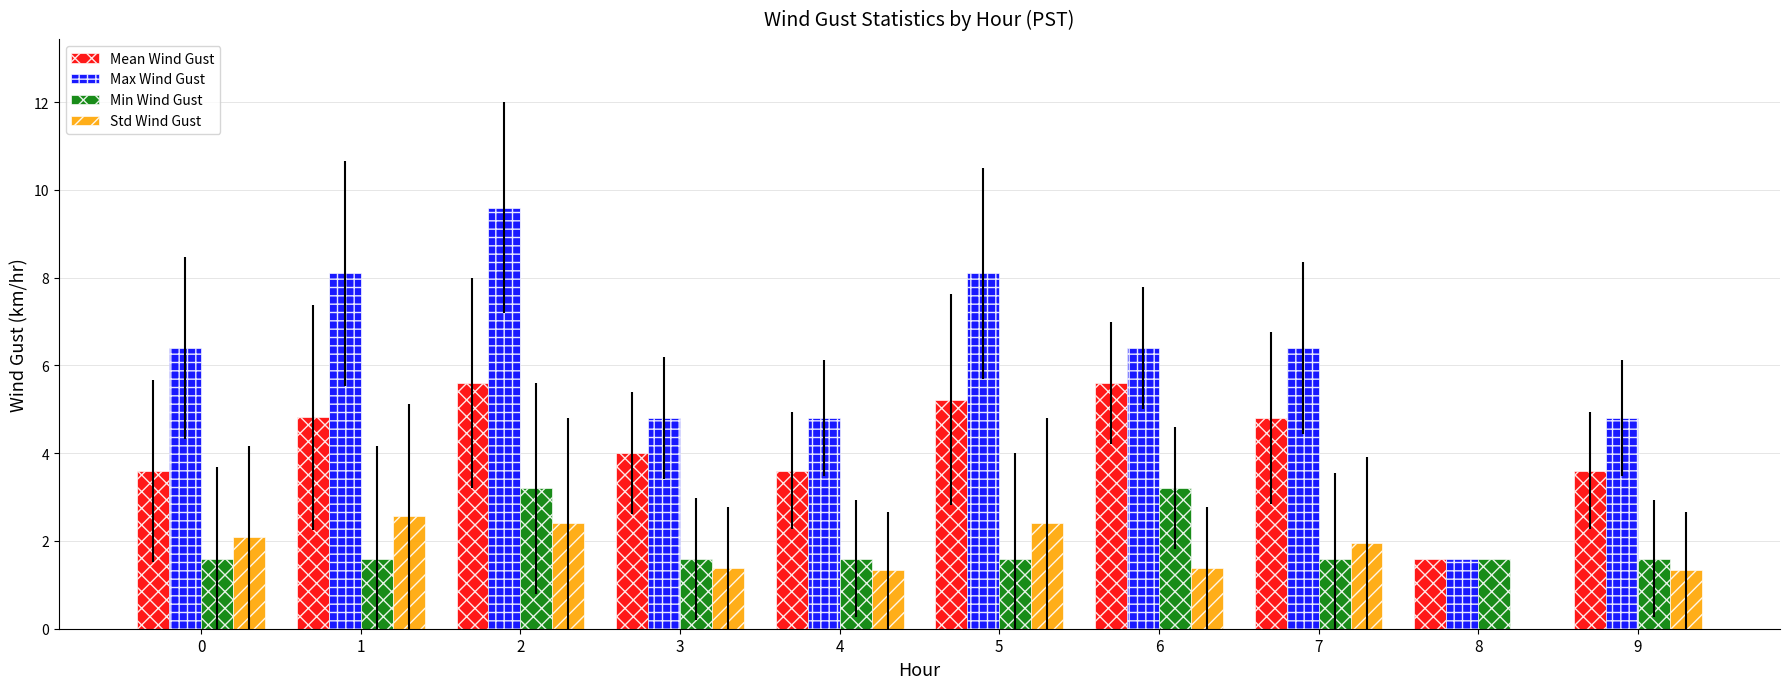

Count the number of categories in the chart.

10